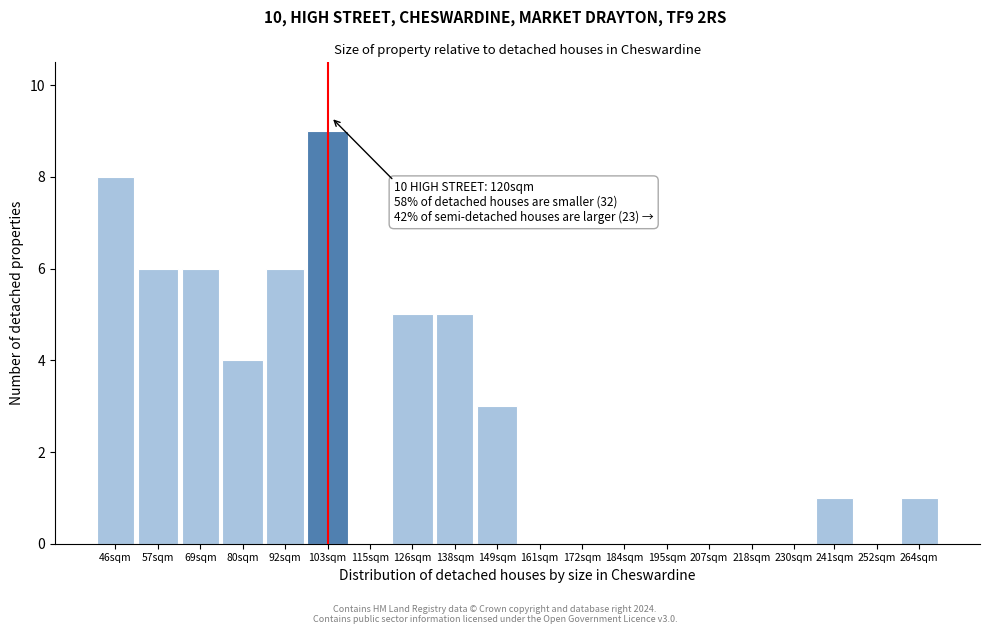

Reading left to right, what are all the values shown in this chart?

46sqm=8	57sqm=6	69sqm=6	80sqm=4	92sqm=6	103sqm=9	115sqm=0	126sqm=5	138sqm=5	149sqm=3	161sqm=0	172sqm=0	184sqm=0	195sqm=0	207sqm=0	218sqm=0	230sqm=0	241sqm=1	252sqm=0	264sqm=1